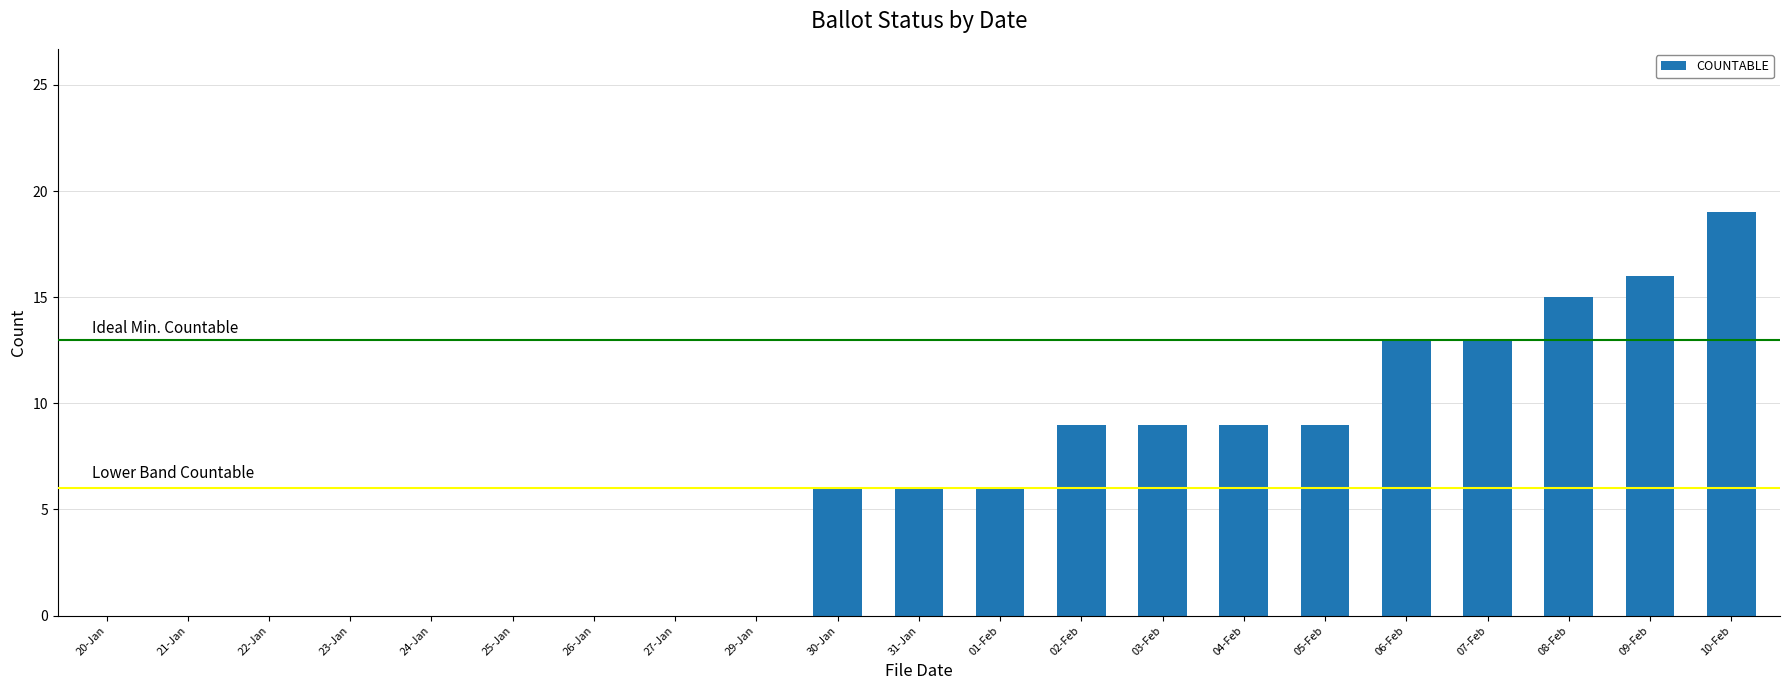

Are the bars horizontal?

No